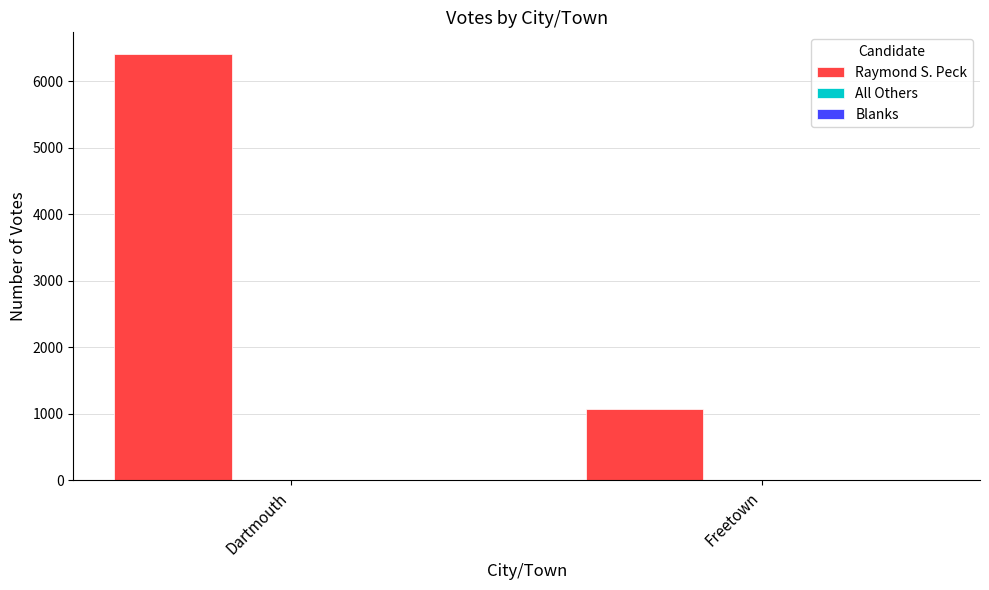

What is the smallest value displayed?

1069